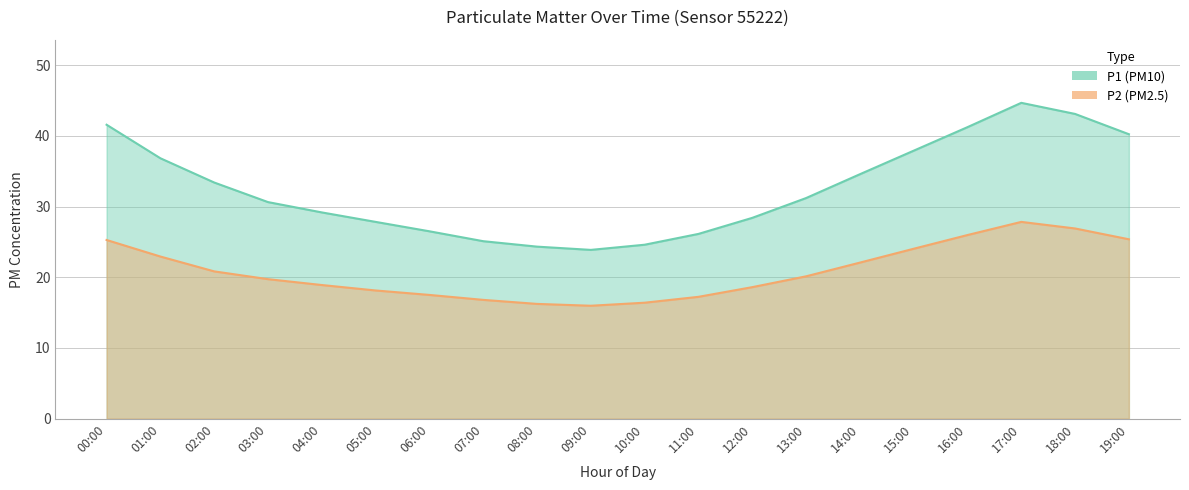

At how many categories does at least one series exceed 43?

2